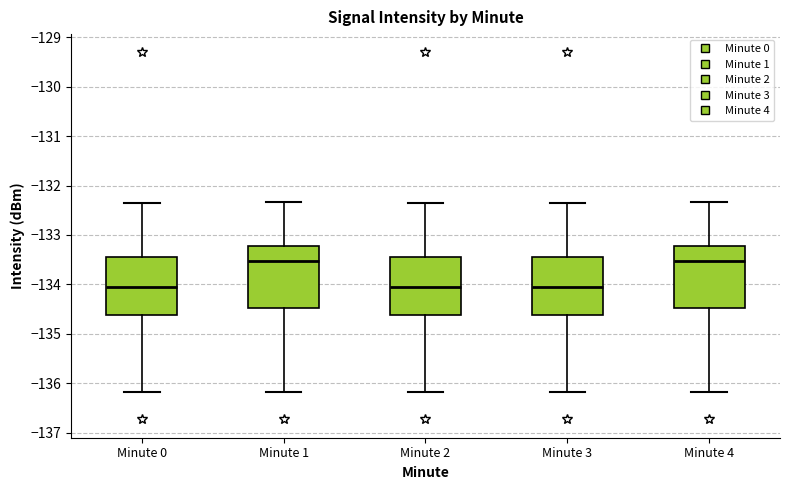

Reading left to right, read every box against the y-axis: the position of its median line, the range the box covers, and the ends of its whiskers. The values are not printed on the chart, so give them approximately, as read against the axis.

Minute 0: median -134.1, box -134.6 to -133.4, whiskers -136.2 to -132.4
Minute 1: median -133.5, box -134.5 to -133.2, whiskers -136.2 to -132.3
Minute 2: median -134.1, box -134.6 to -133.4, whiskers -136.2 to -132.4
Minute 3: median -134.1, box -134.6 to -133.4, whiskers -136.2 to -132.4
Minute 4: median -133.5, box -134.5 to -133.2, whiskers -136.2 to -132.3